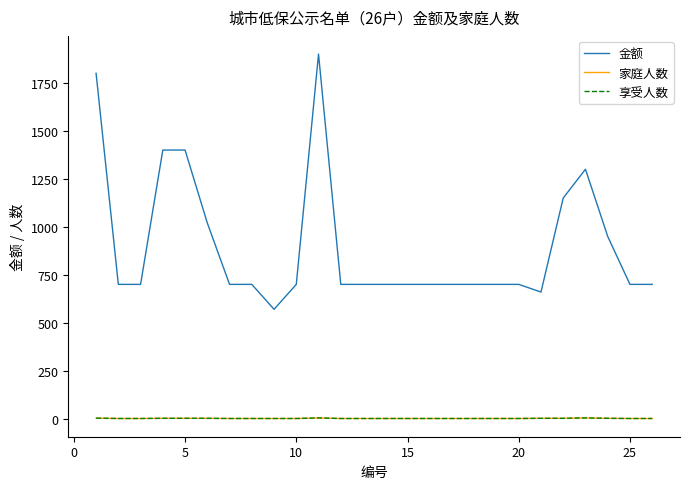

How many lines are shown in the chart?

3